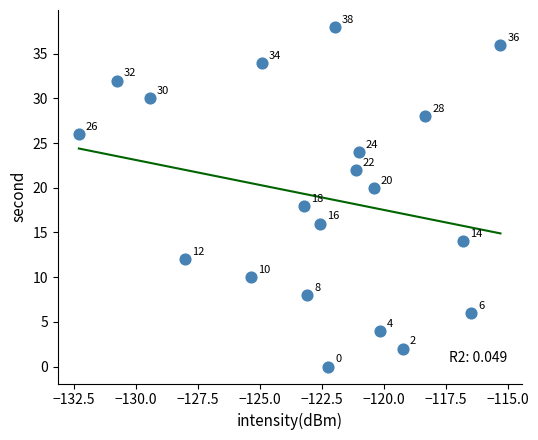

What is the range of Y values (max minus min)?

38